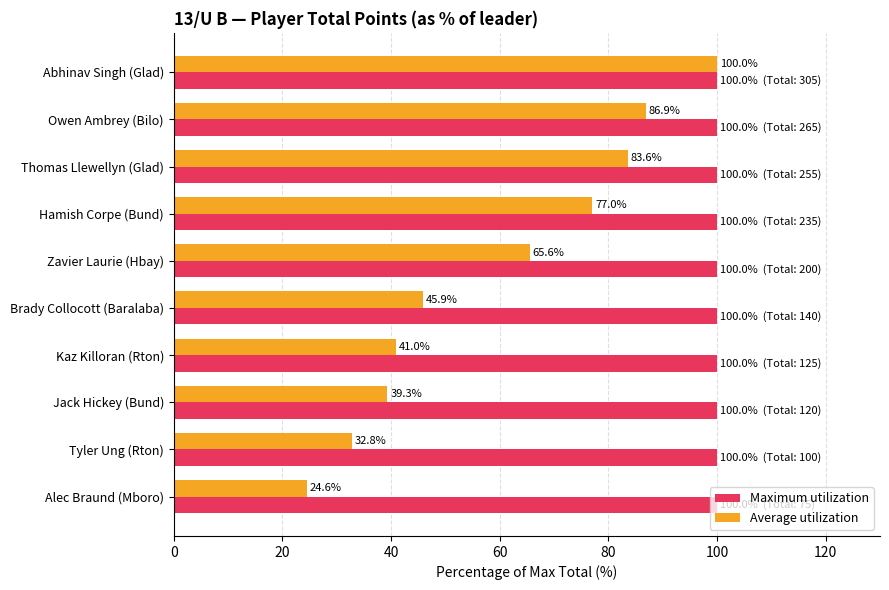

Rank the series by their average value, from highest to lowest.

Maximum utilization, Average utilization